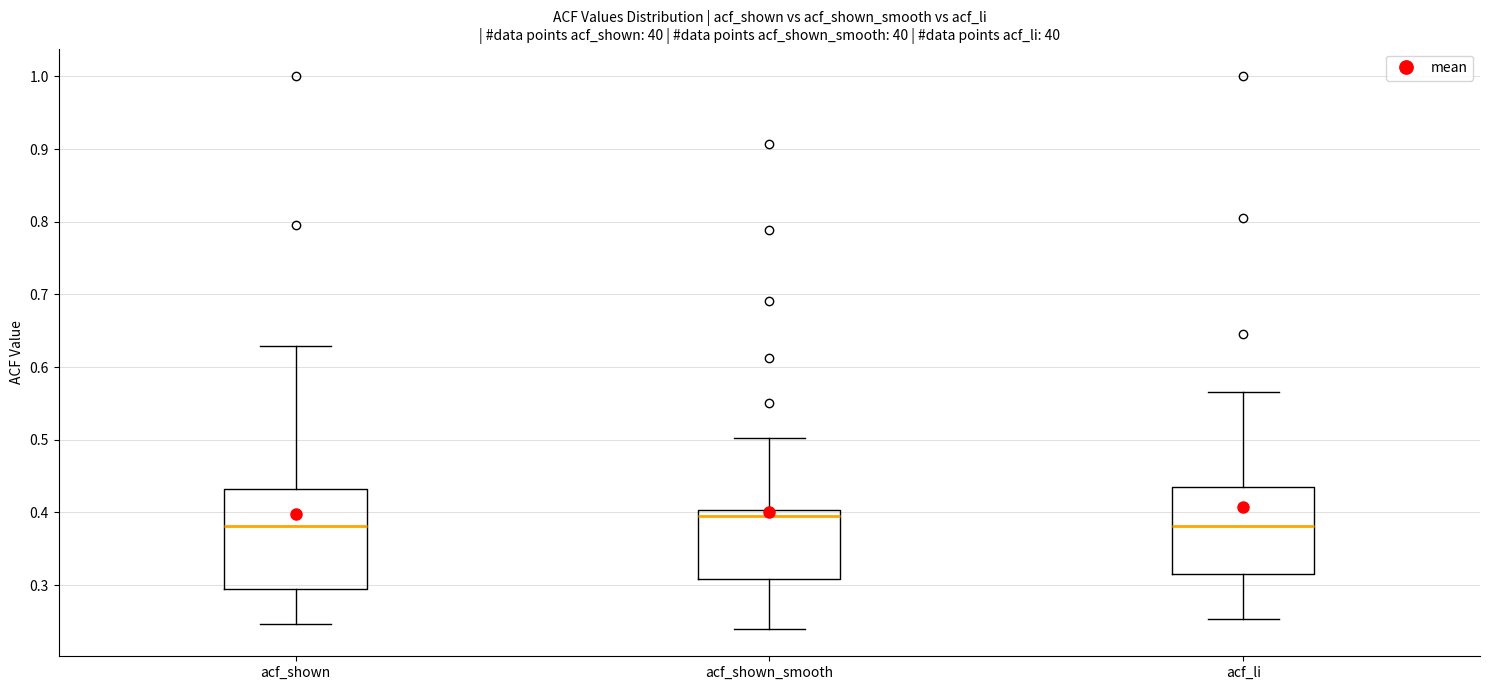

Which box's median line is the highest?

acf_shown_smooth